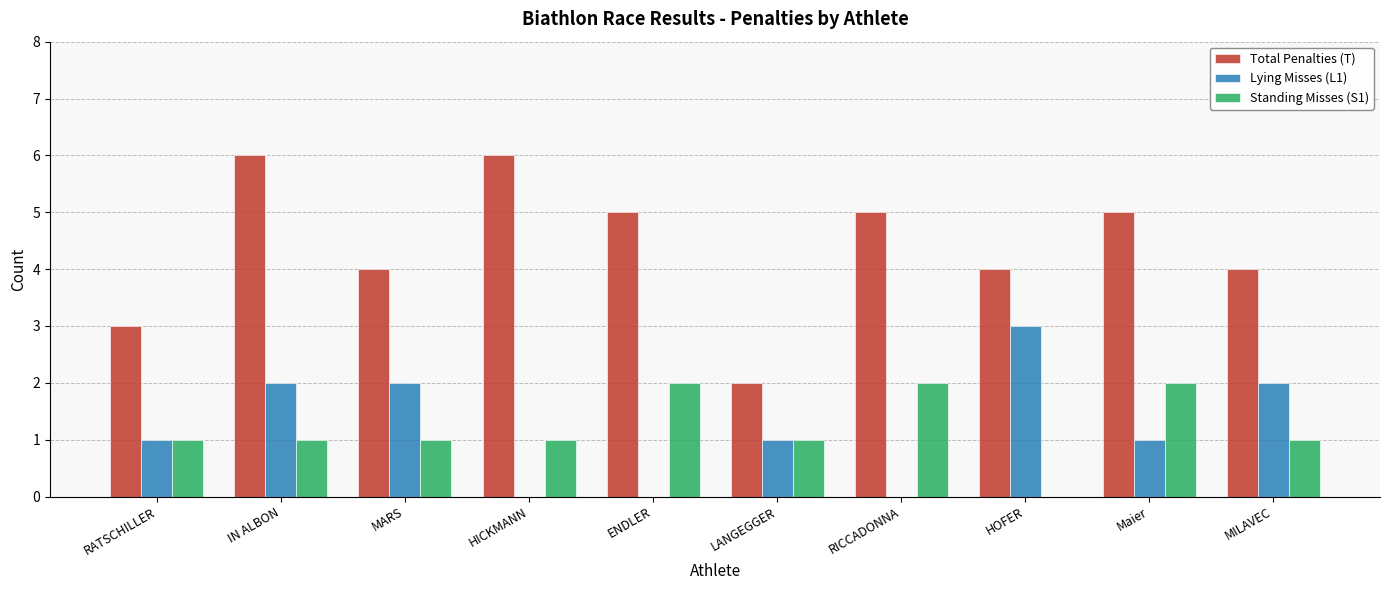

Which series changed the most between RATSCHILLER and HICKMANN?

Total Penalties (T)